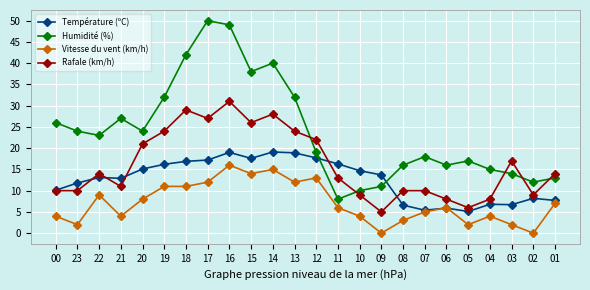

What is the label of the 15th point from the right?

15